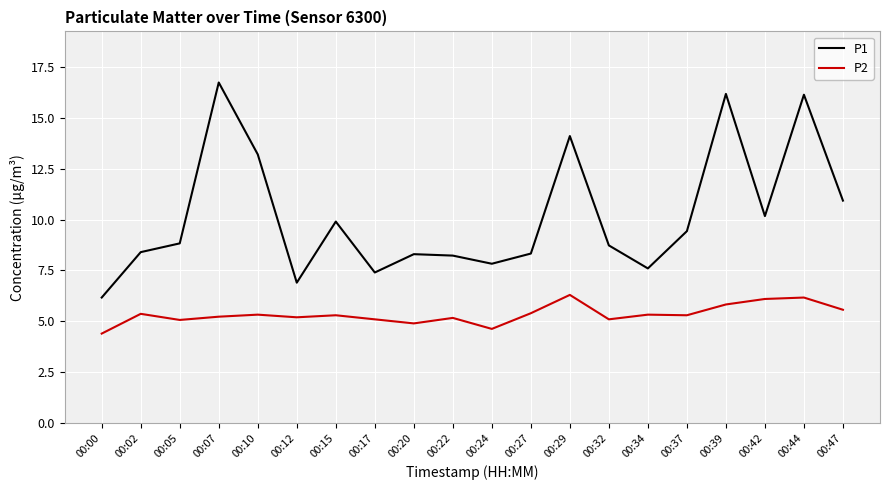

True or false: P1 and P2 cross at least once.

False